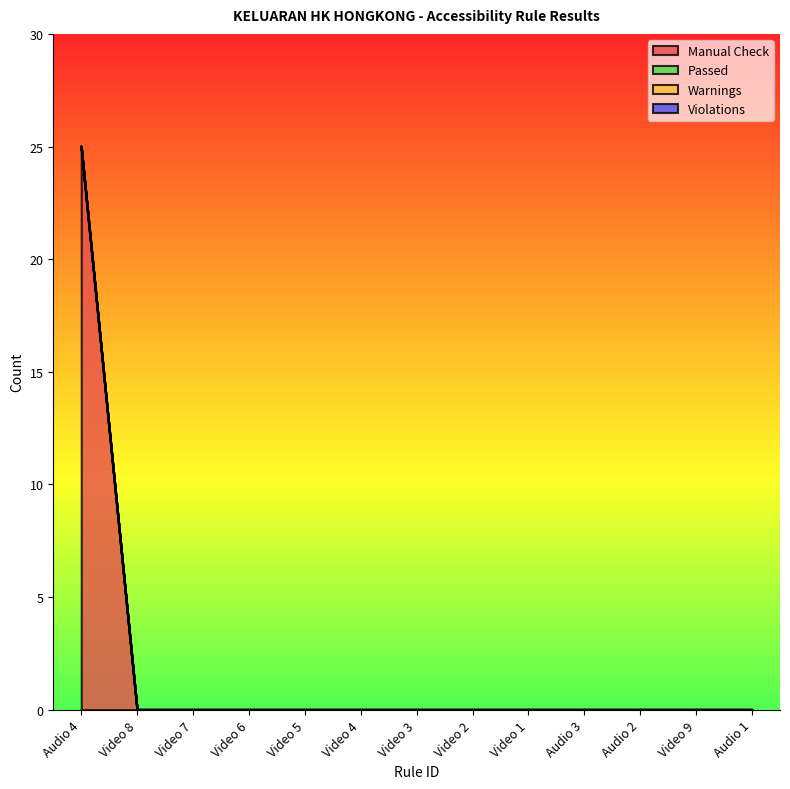

True or false: Violations and Warnings intersect in this chart.

False